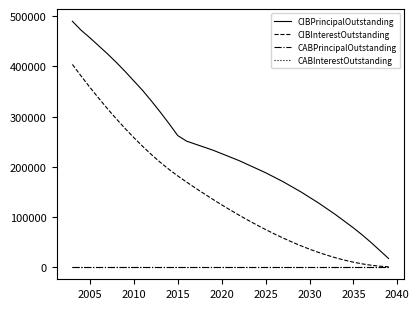

Does the chart have visible grid lines?

No